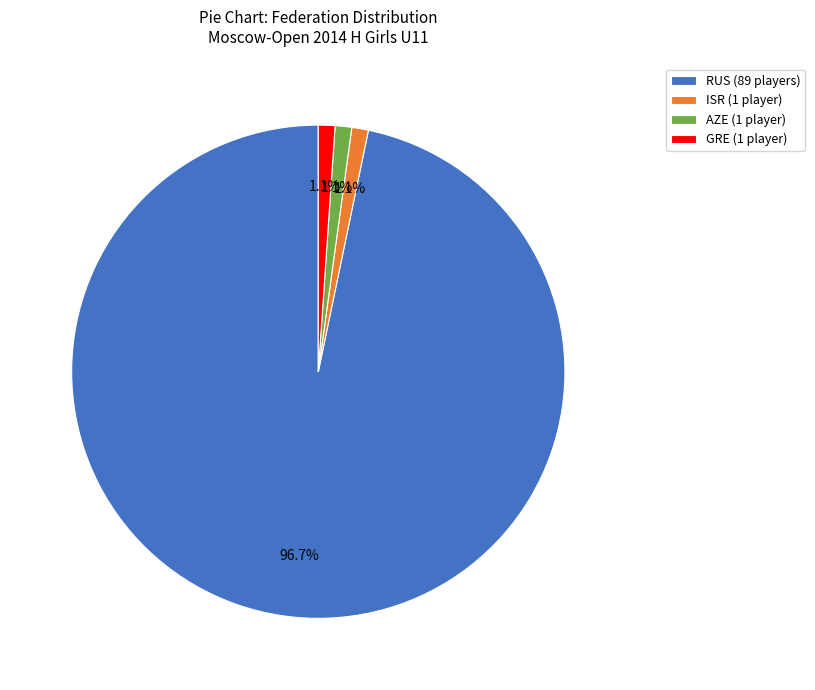

To the nearest percent, what is the average slice percentage?

25%